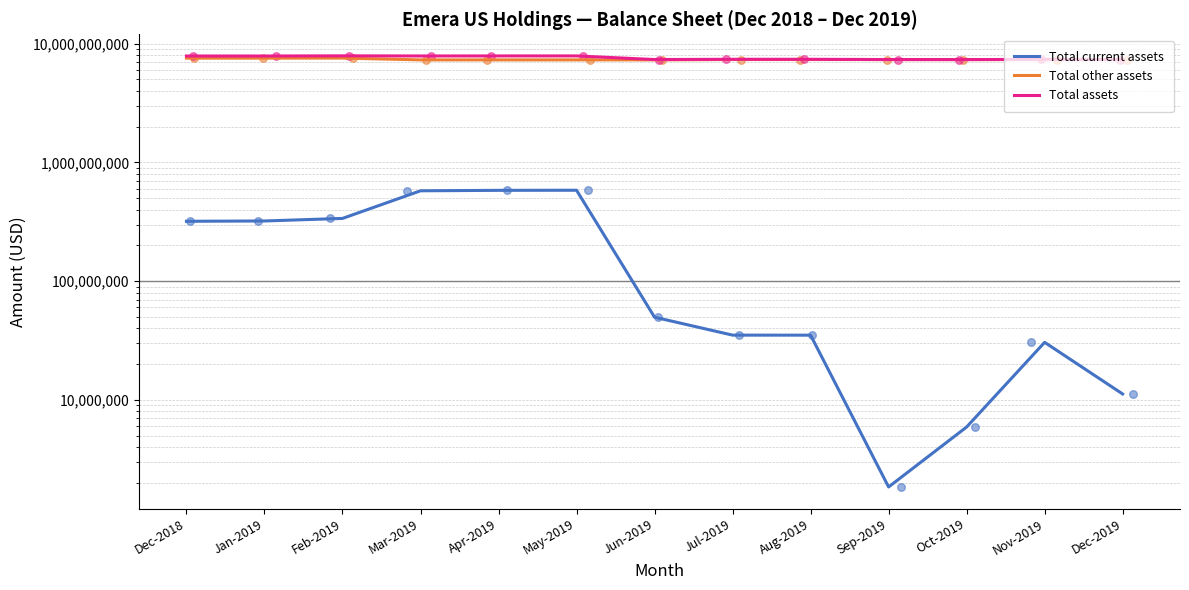

At how many categories does at least one series exceed 353078665?

13